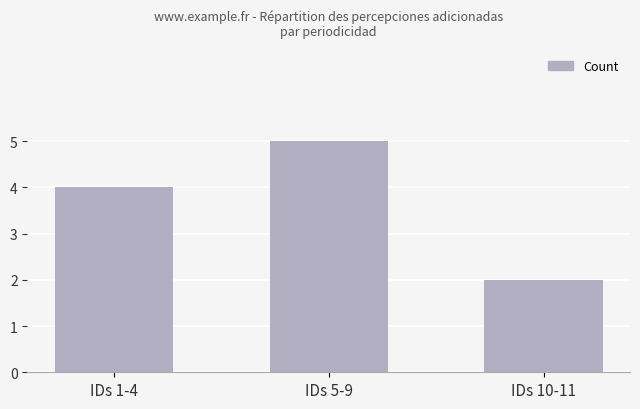

What is the change in value from IDs 5-9 to IDs 10-11?

-3